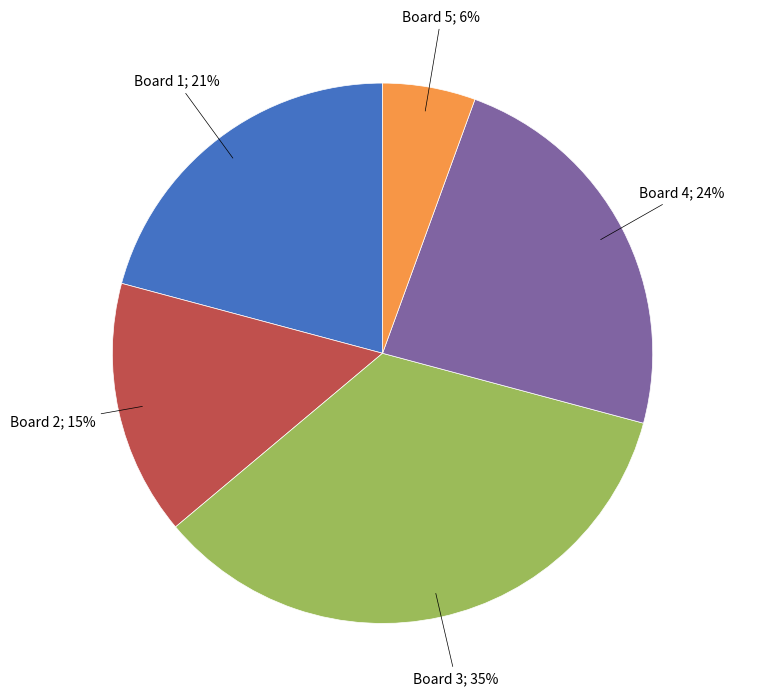

Is there any slice that represents more than half of the pie?

No